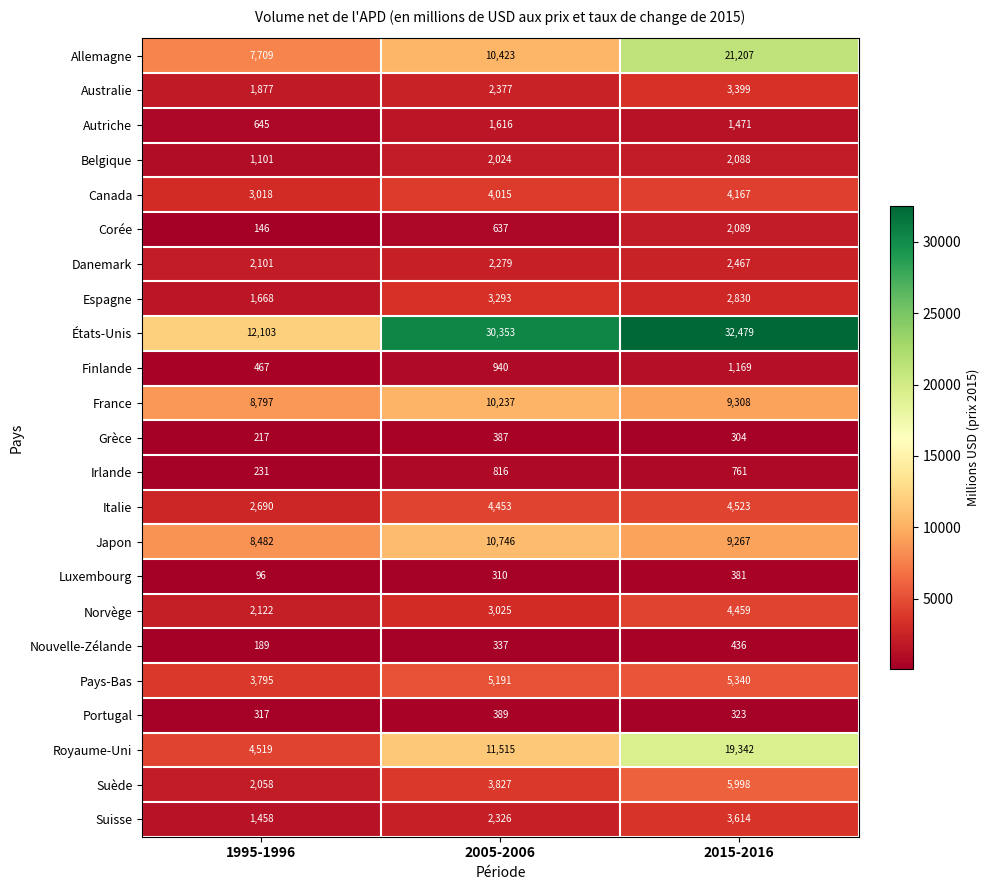

What is the difference between the maximum and minimum values in the Grèce series?

170